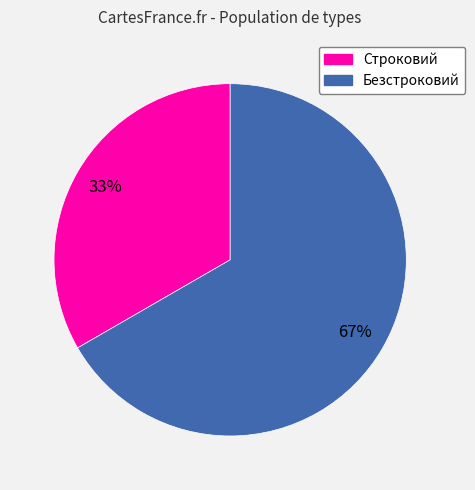

To the nearest percent, what is the combined percentage of Безстроковий and Строковий?

100%